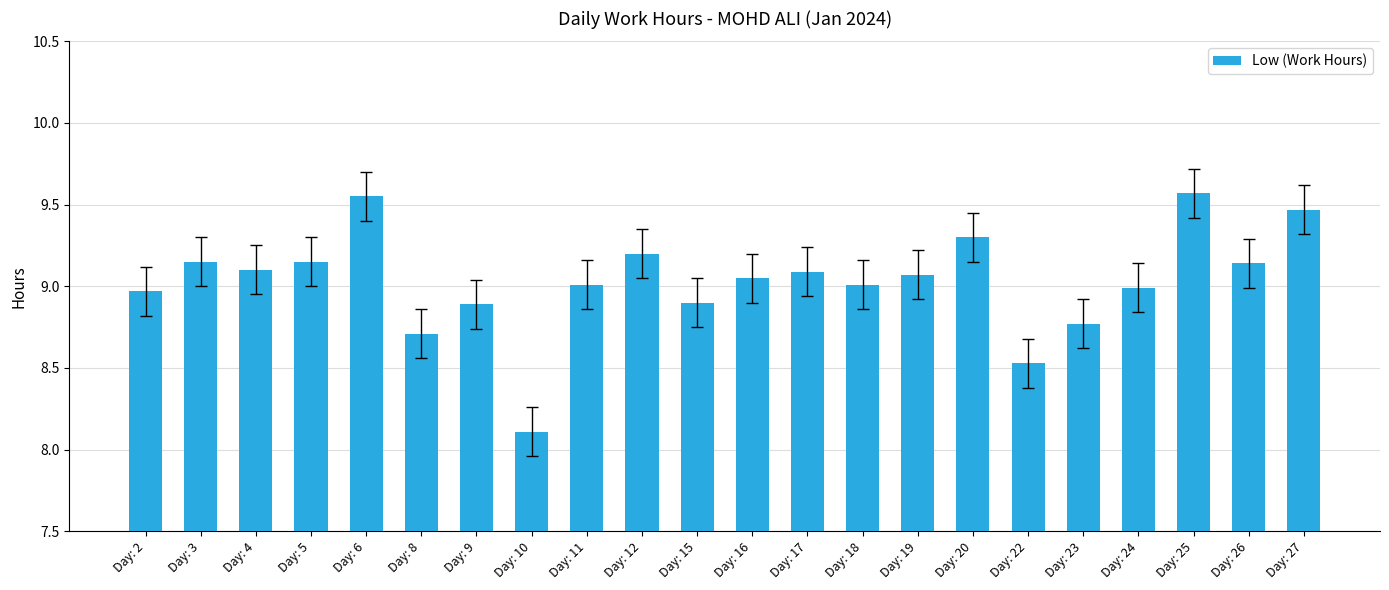

What is the minimum value shown in the chart?

8.1